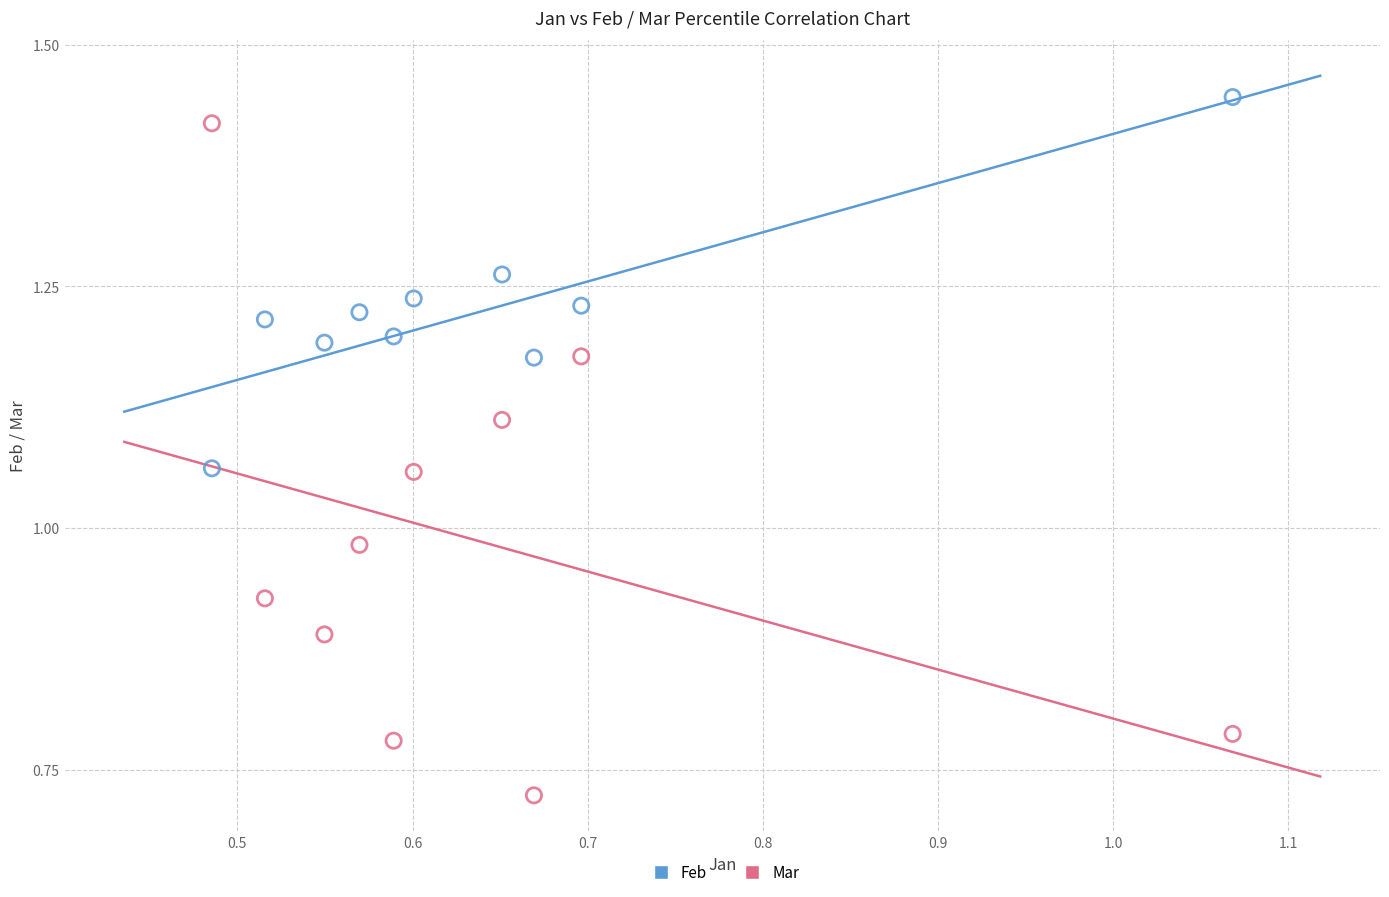

Which series reaches the minimum Y coordinate?

Mar